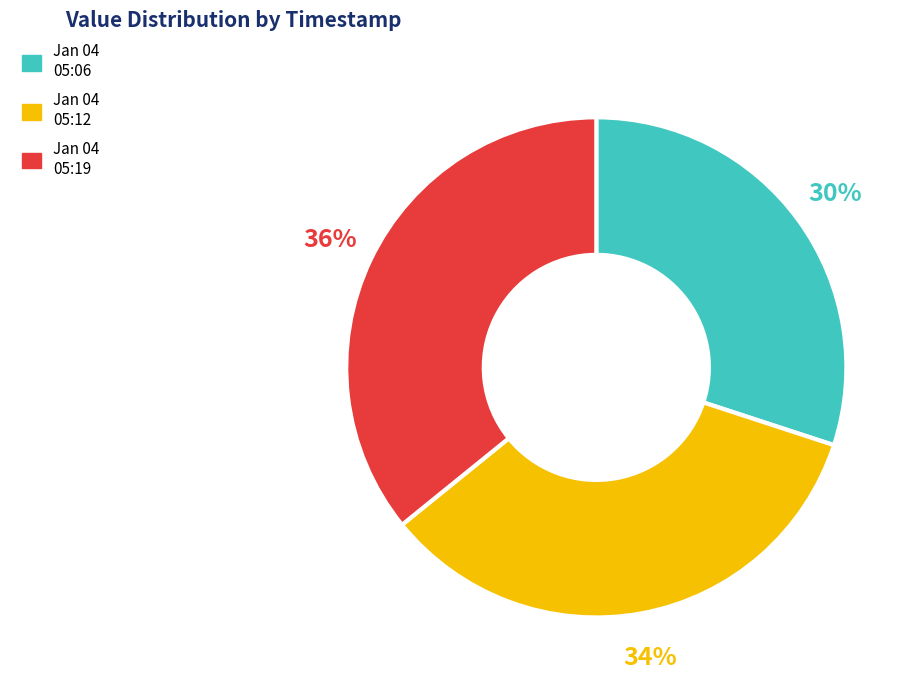

To the nearest percent, what is the average slice percentage?

33%